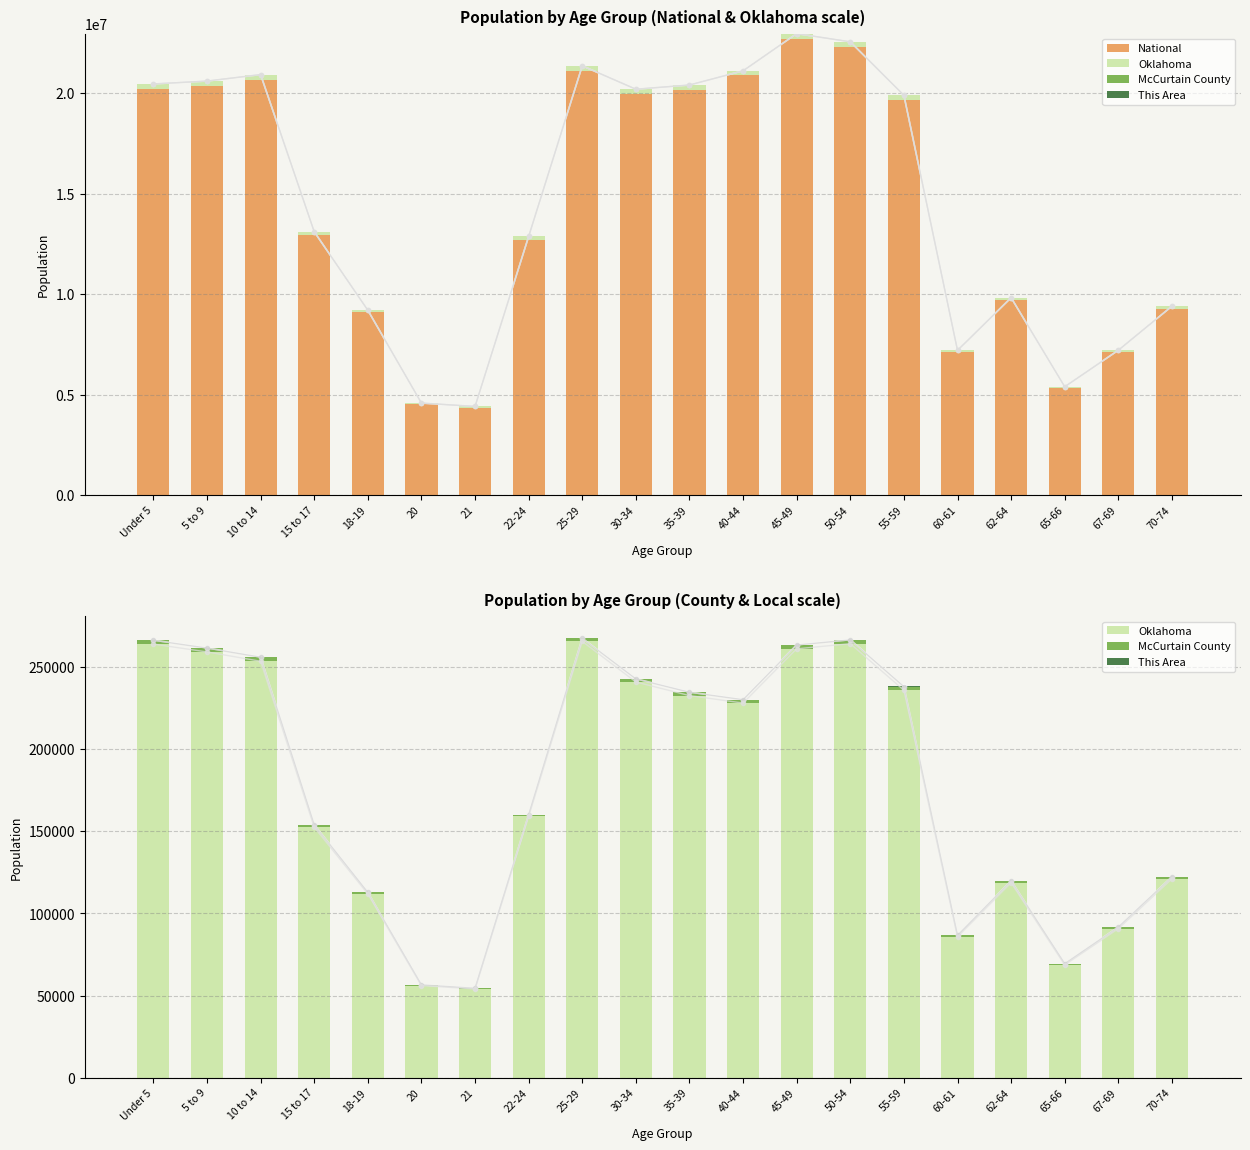

Which label corresponds to the smallest value in the chart?

21